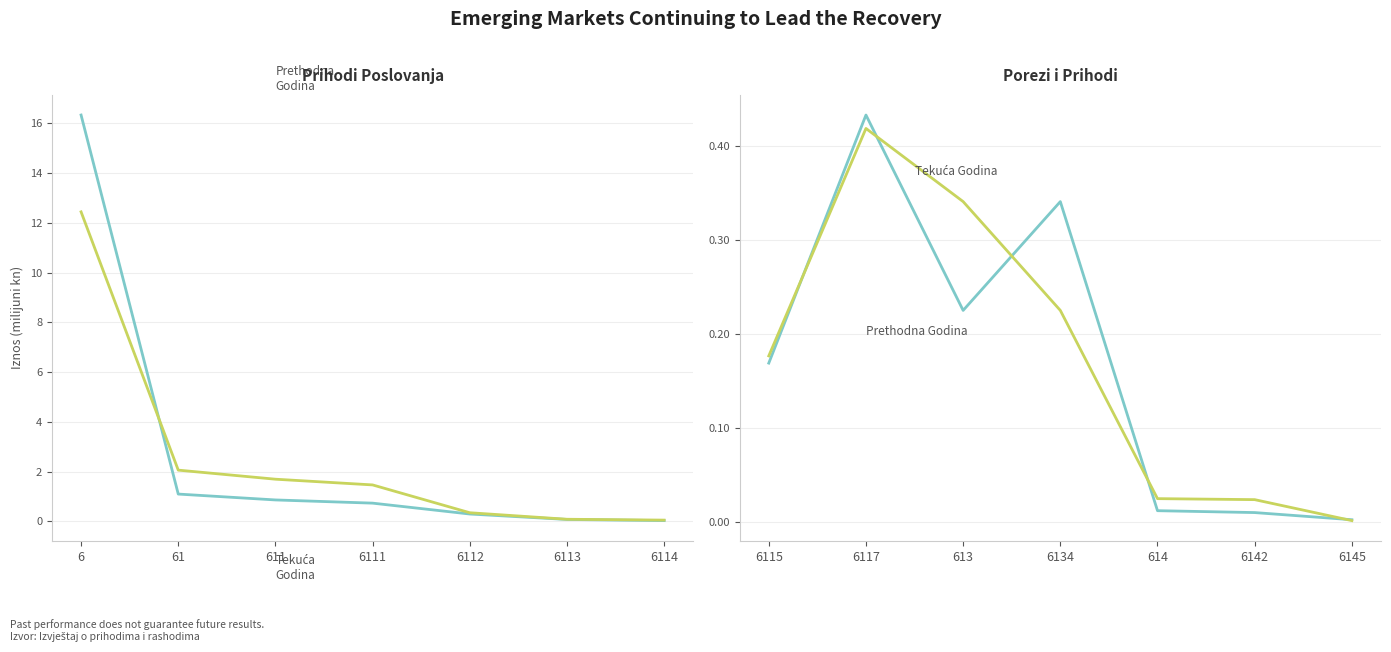

True or false: Tekuća Godina has more than 0 points higher than both neighbors.

True